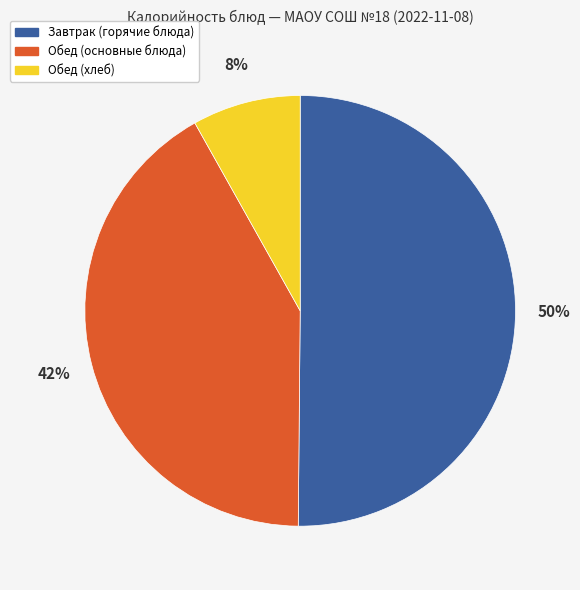

To the nearest percent, what is the difference between the largest and smallest slice percentages?

42%